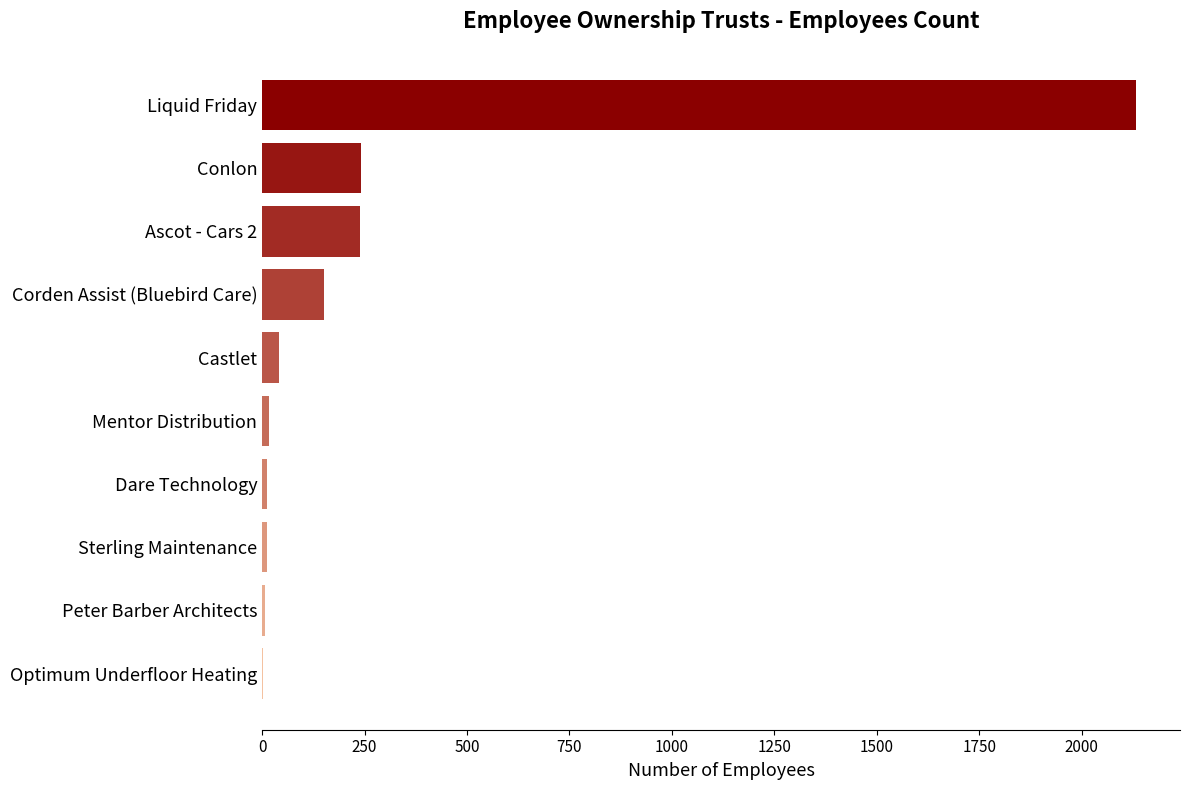

Is it true that the value at Ascot - Cars 2 is 239?

True